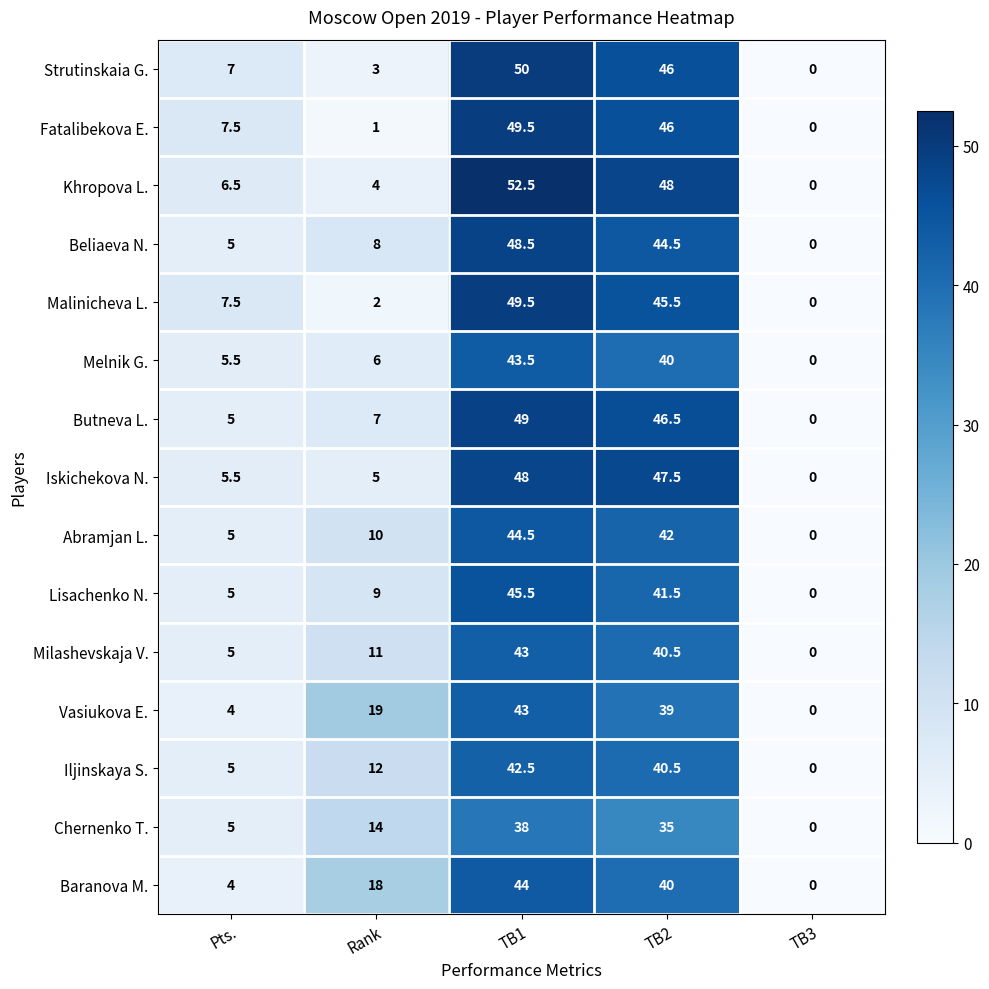

How many data points does each series have?

5